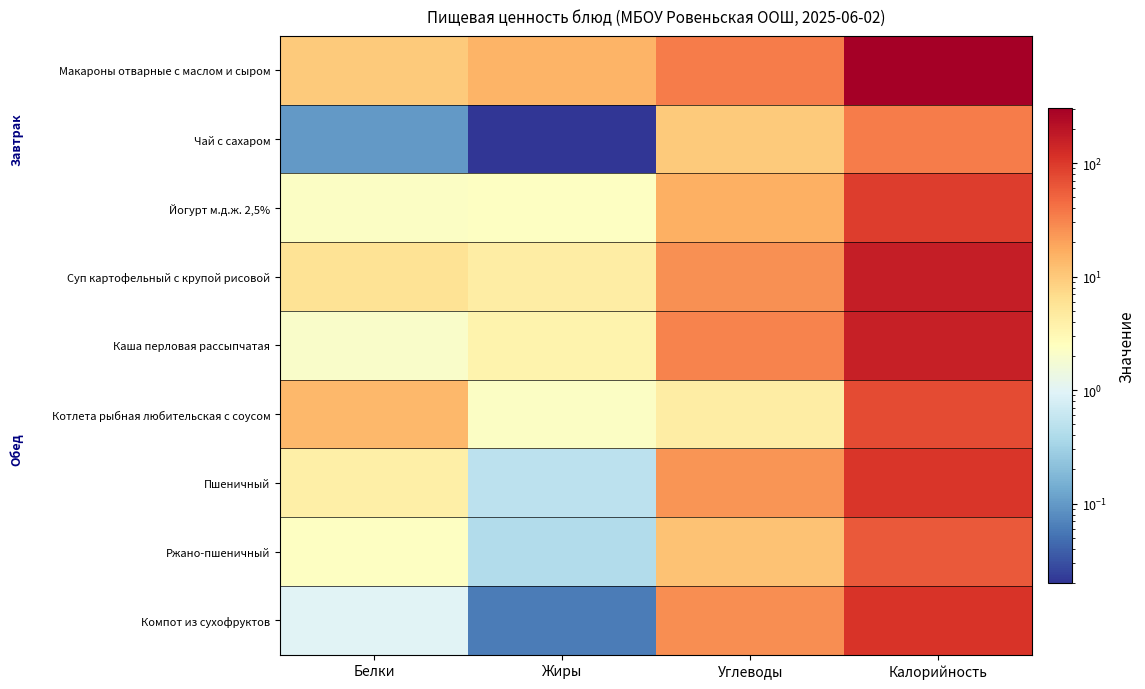

At Калорийность, list the series in order from smallest to largest.

Чай с сахаром, Ржано-пшеничный, Котлета рыбная любительская с соусом, Йогурт м.д.ж. 2,5%, Пшеничный, Компот из сухофруктов, Каша перловая рассыпчатая, Суп картофельный с крупой рисовой, Макароны отварные с маслом и сыром